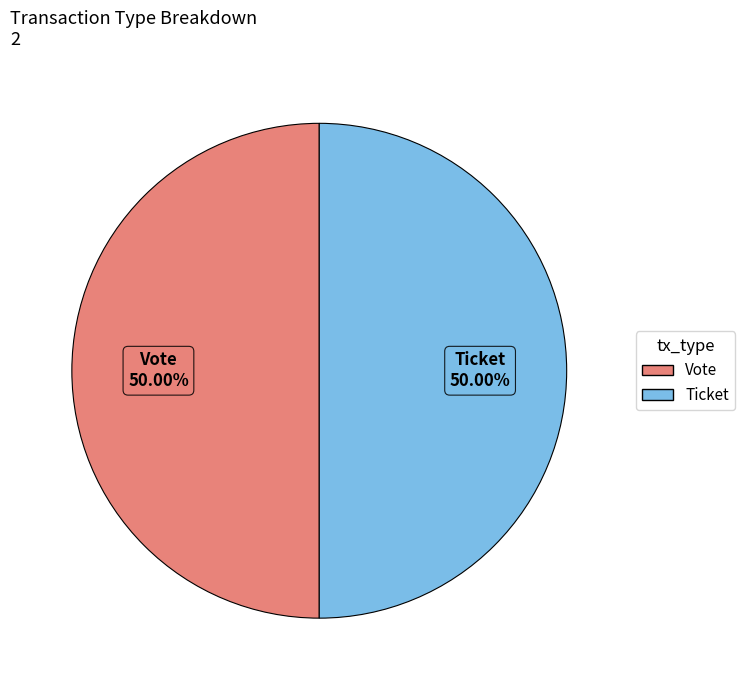

Is the sum of Ticket and Vote greater than half?

Yes